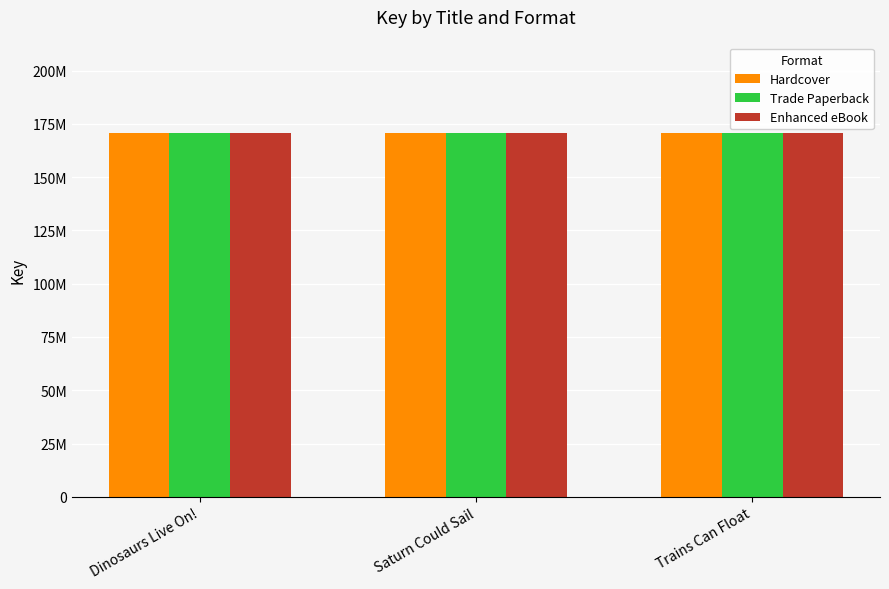

What position from the right is Trains Can Float?

1